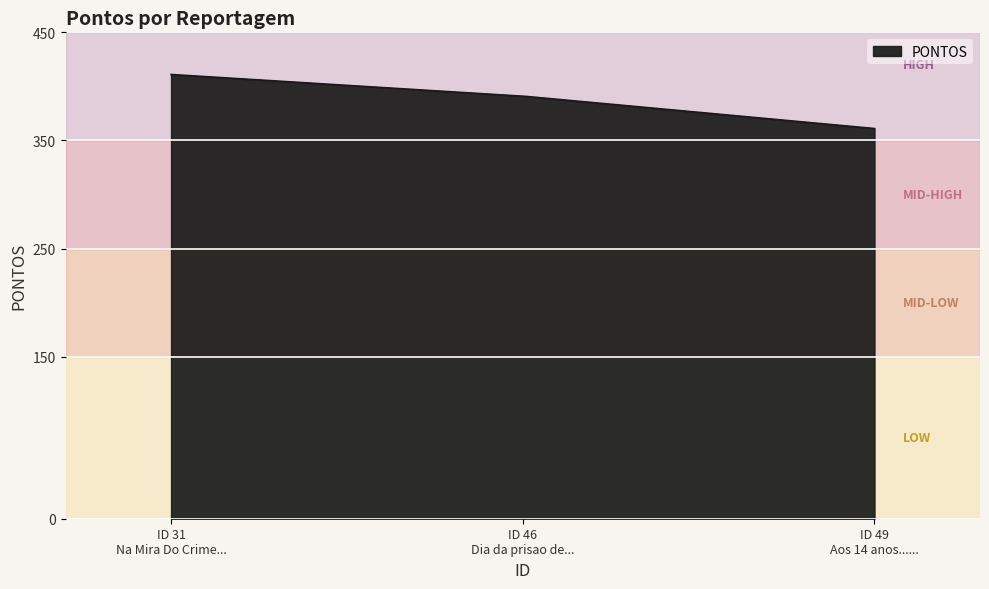

What is the greatest value displayed?

411.0